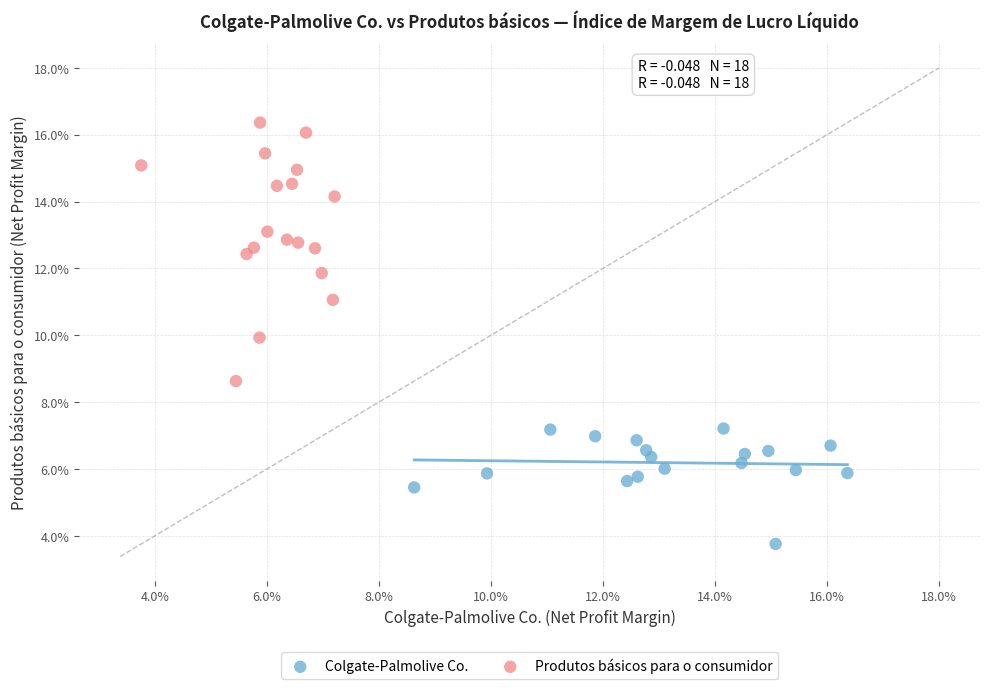

What are all the series names shown in the legend?

Colgate-Palmolive Co., Produtos básicos para o consumidor